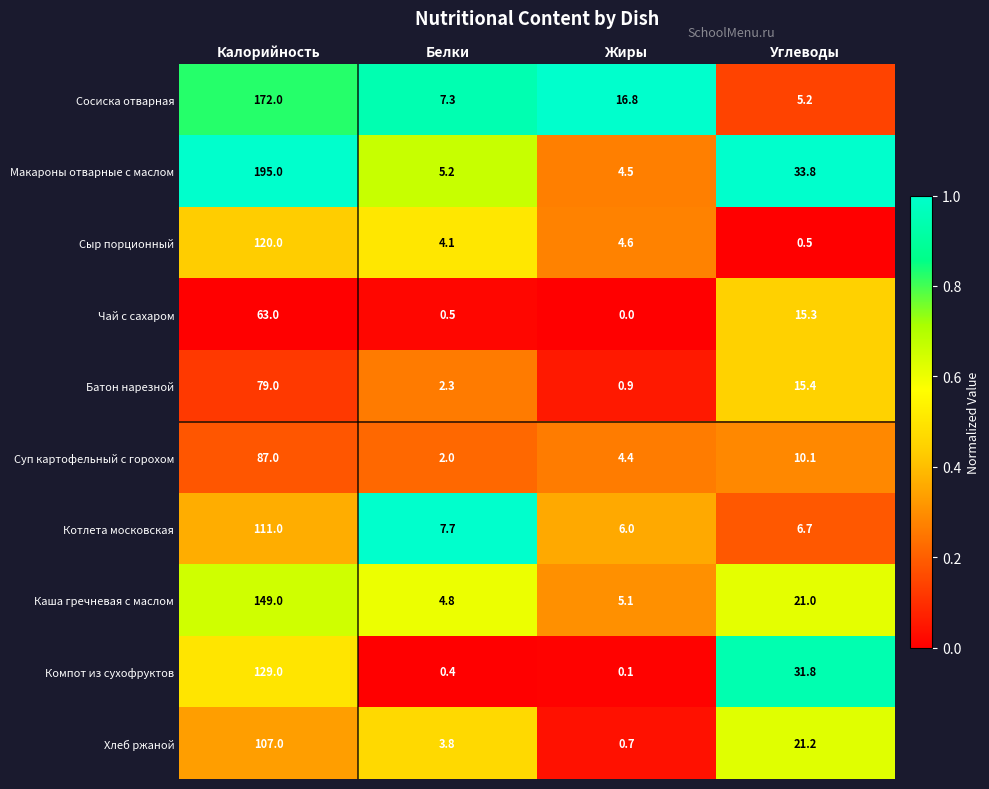

What is the difference between the maximum and second lowest values in the Каша гречневая с маслом series?

143.9